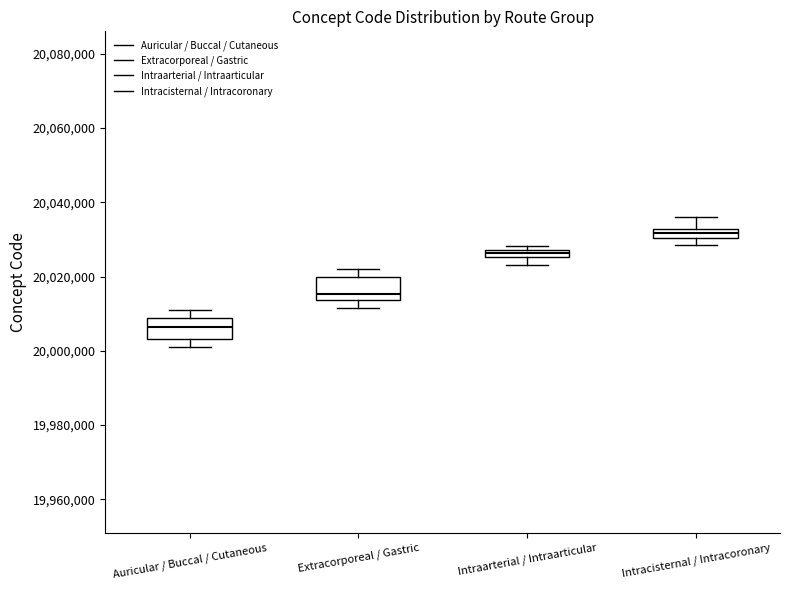

Which box has the lowest median line?

Auricular / Buccal / Cutaneous